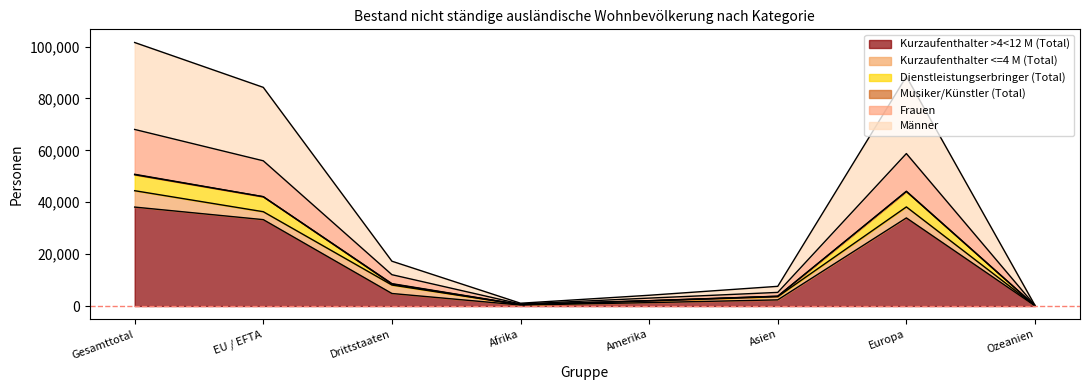

True or false: Frauen and Männer intersect in this chart.

False